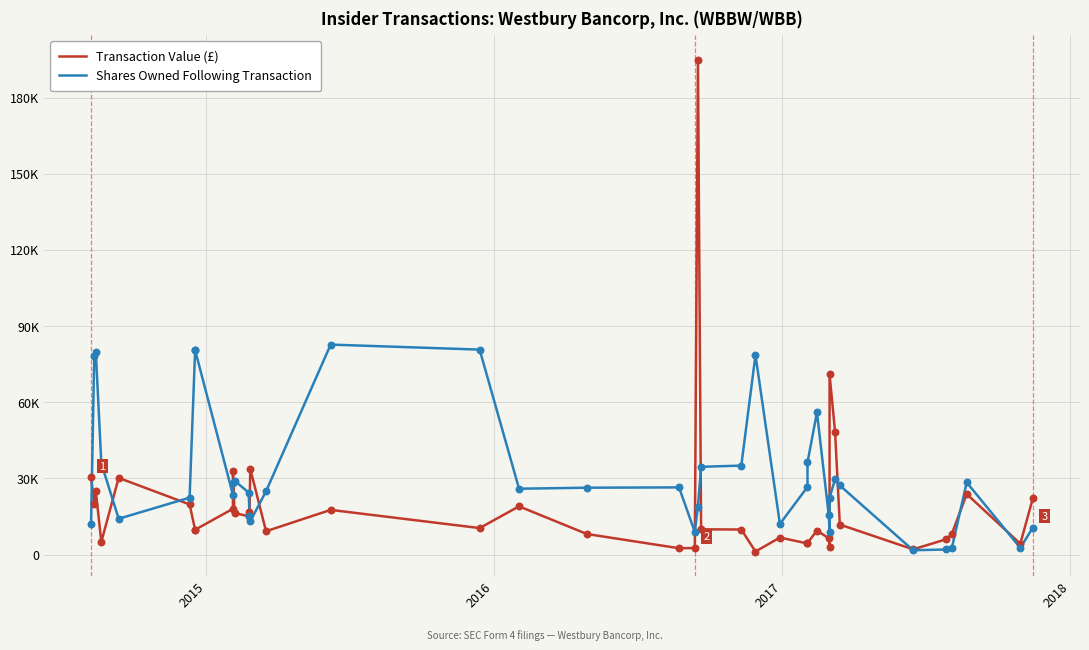

At how many categories does at least one series exceed 61157?

9